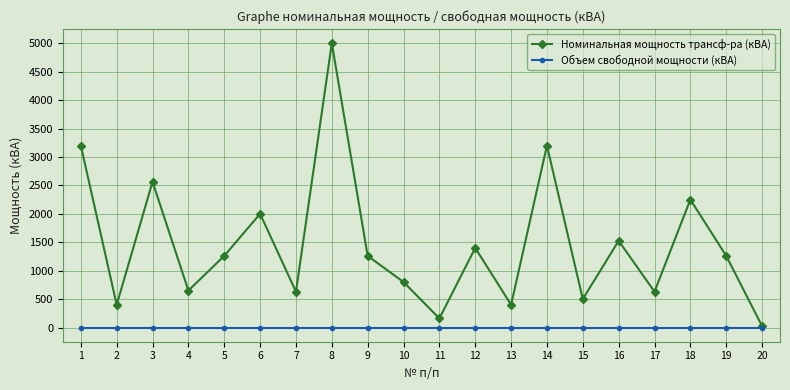

In Номинальная мощность трансф-ра (кВА), how many points are higher than both neighbors (excluding endpoints)?

7